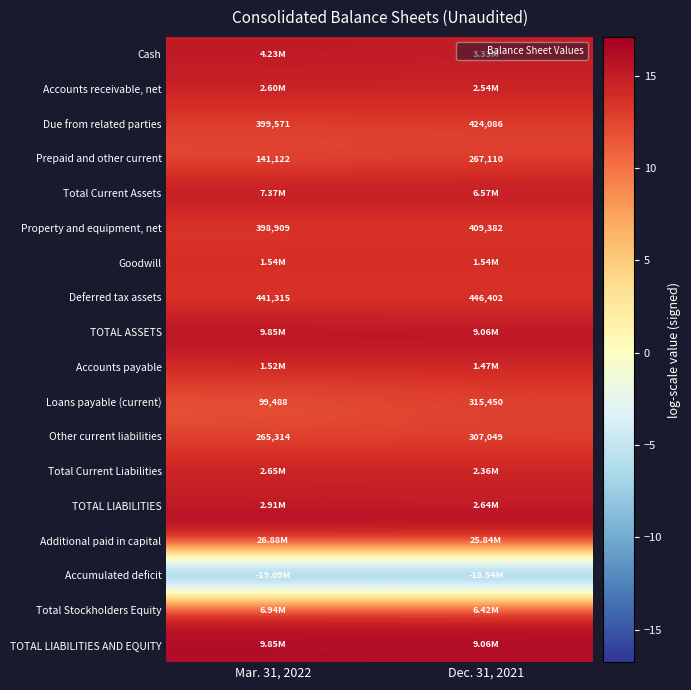

How many series are shown in this chart?

18